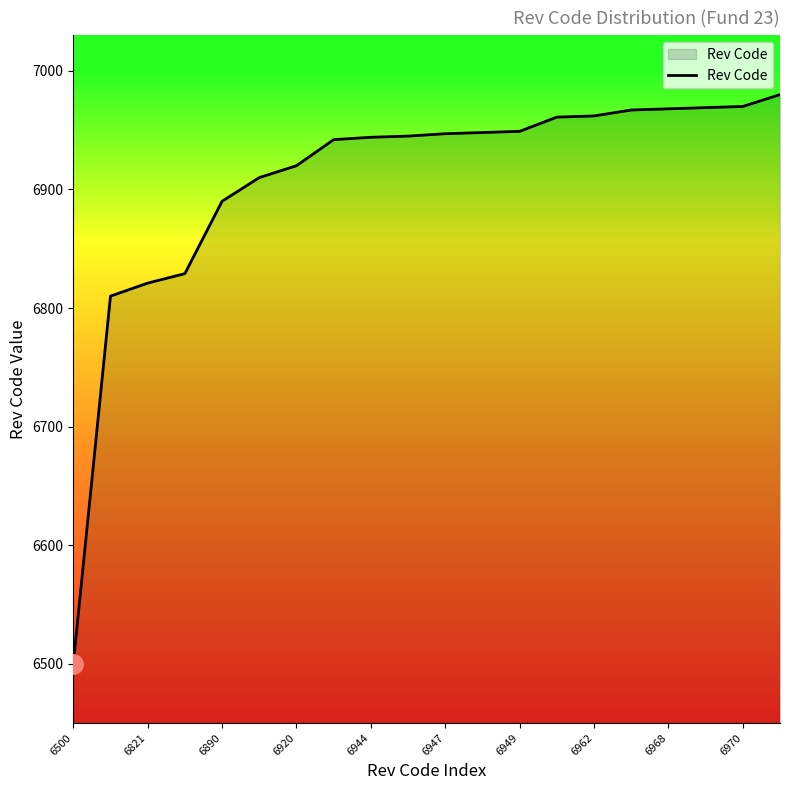

What is the difference between the maximum and minimum values?

480